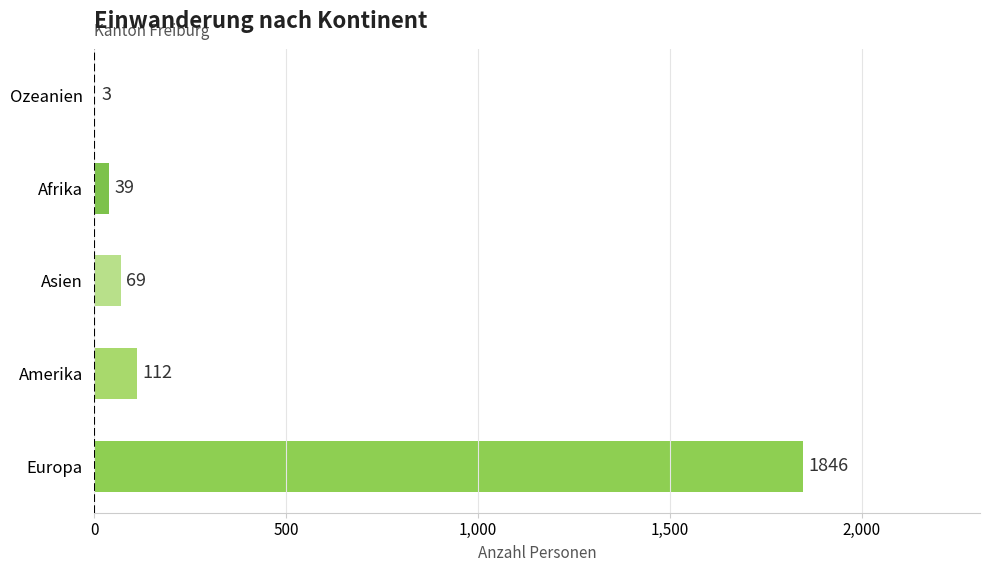

At which label is the value closest to 924?

Amerika